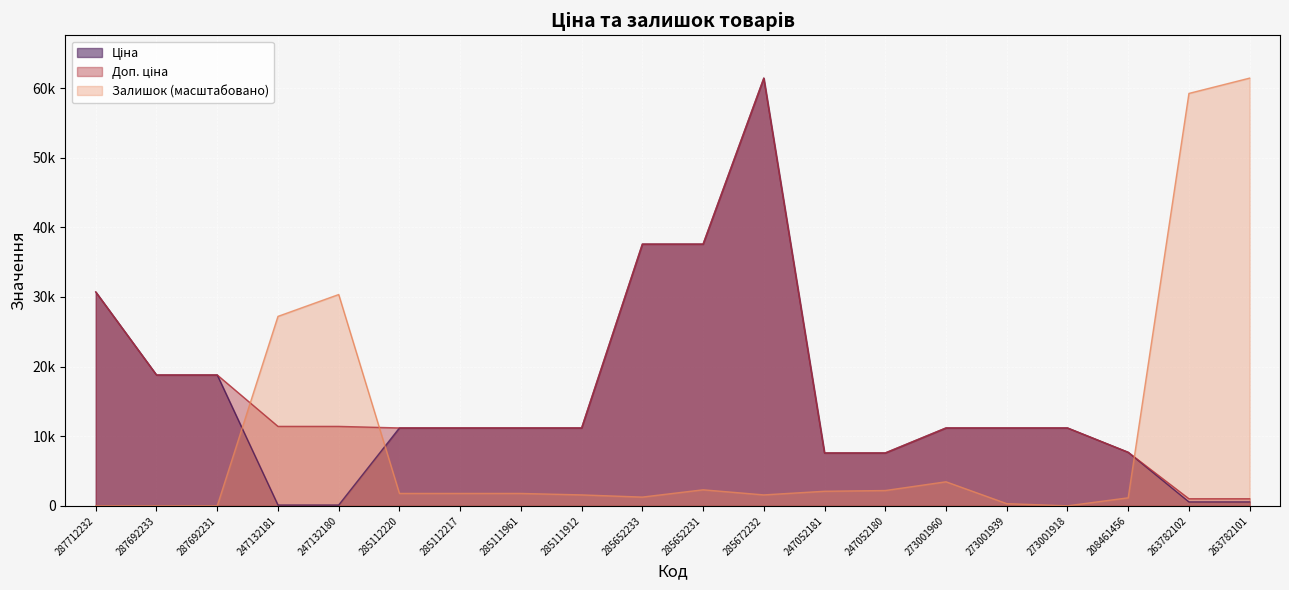

Which label corresponds to the smallest value in the chart?

287712232